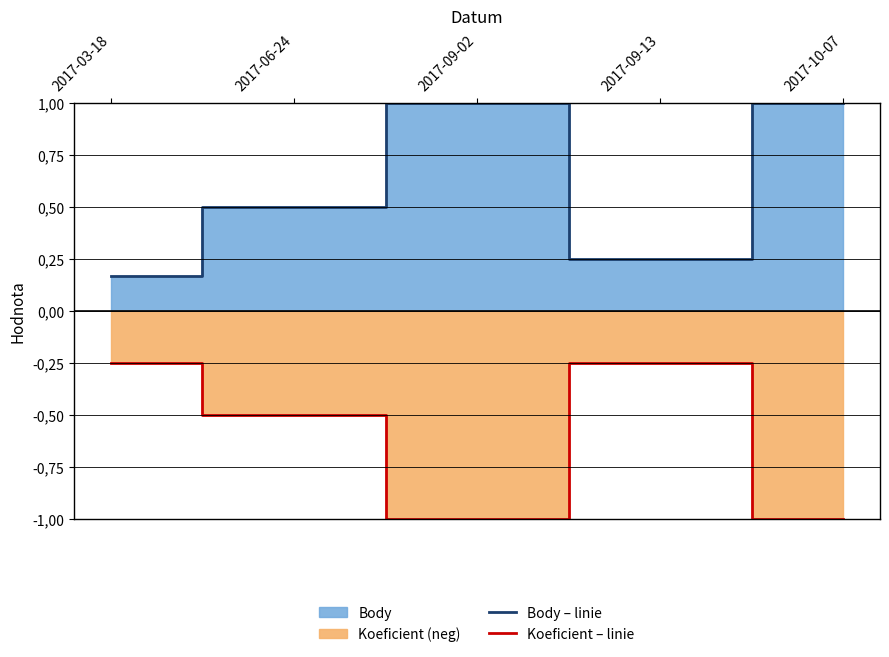

What is the maximum value for Koeficient – linie?

-0.2